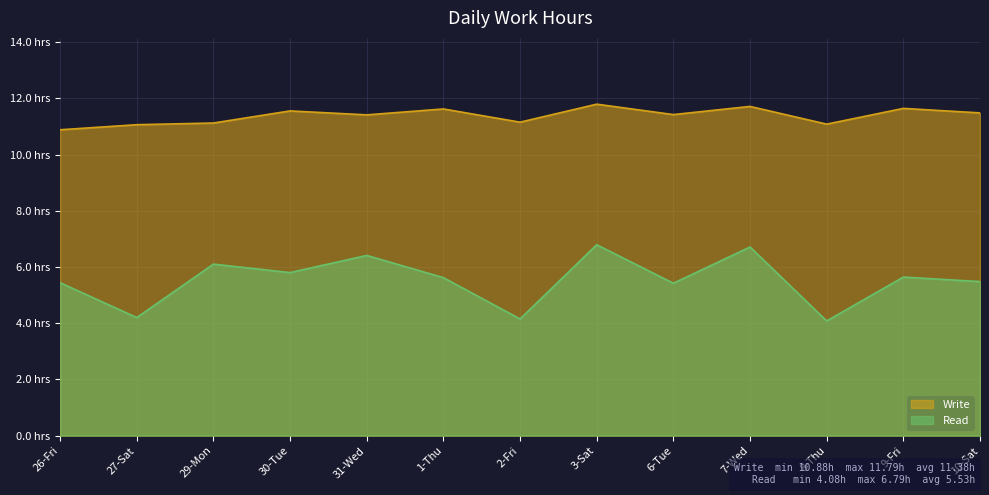

At which category does the chart reach its minimum across all series?

8-Thu